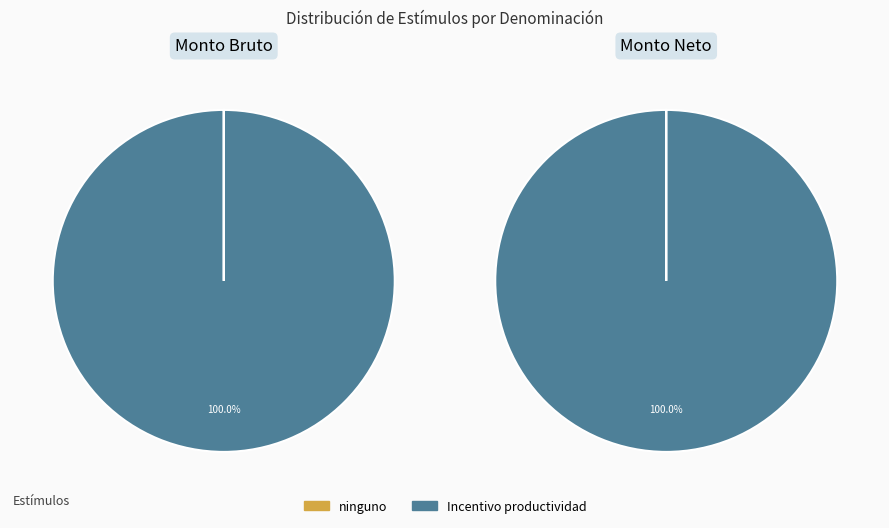

Combined, do ninguno (11620313) and ninguno (12971101) account for over 50%?

No